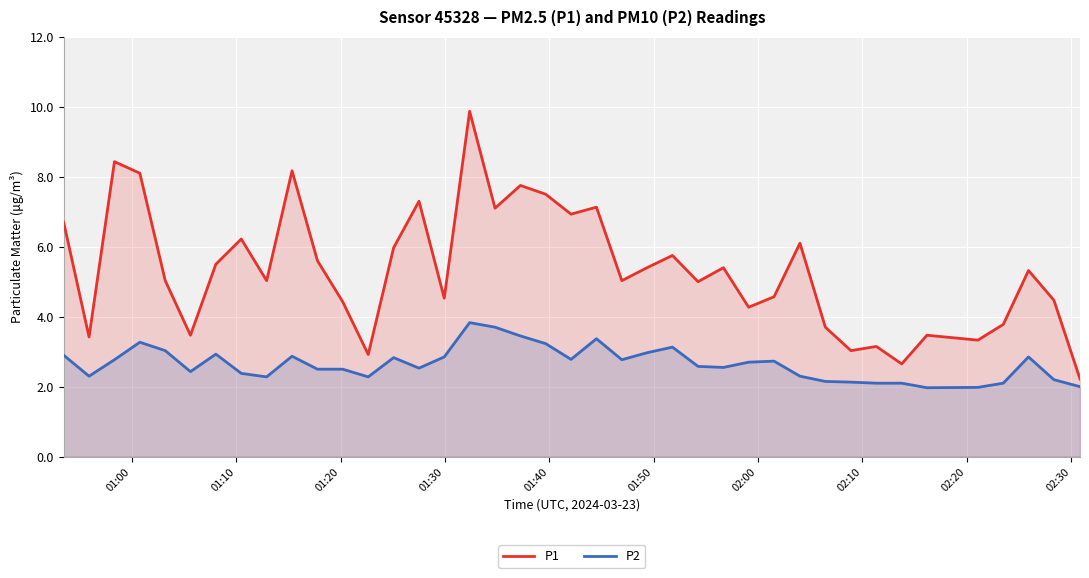

Does the chart display data point markers on the line(s)?

No